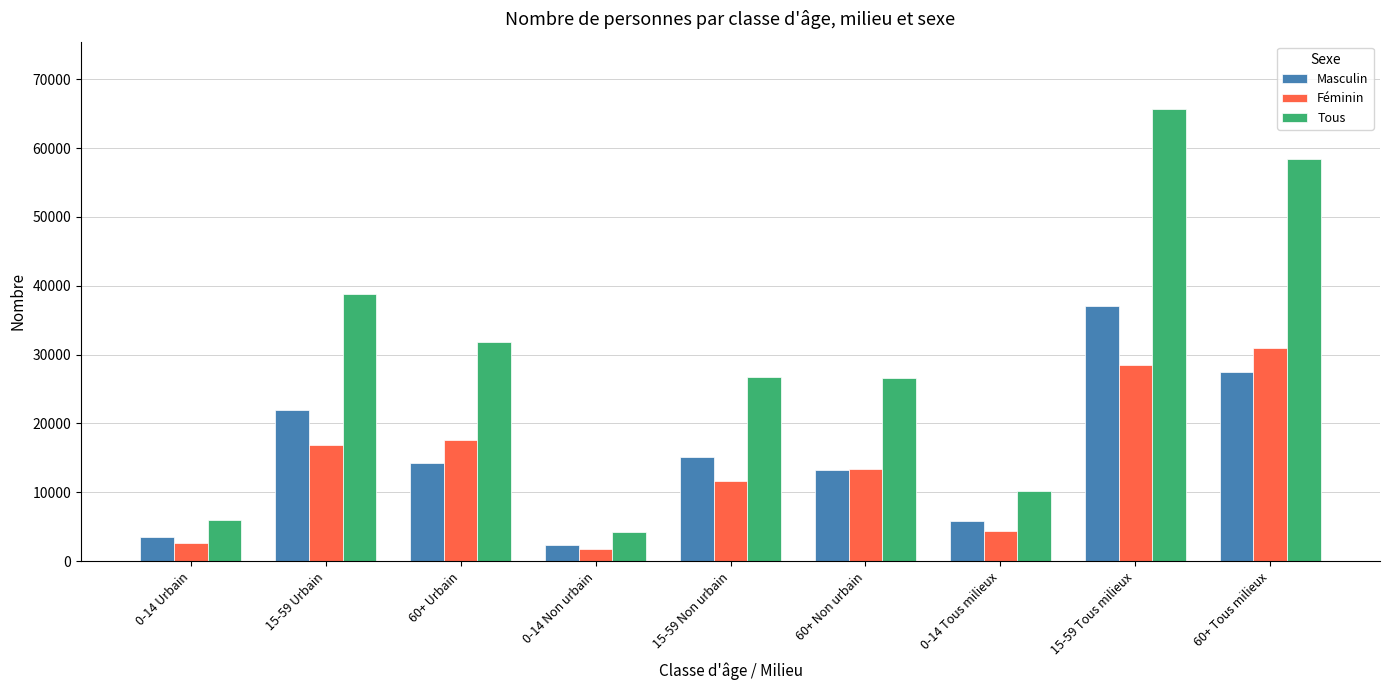

The Tous series shows 31875 at 60+ Urbain. True or false?

True